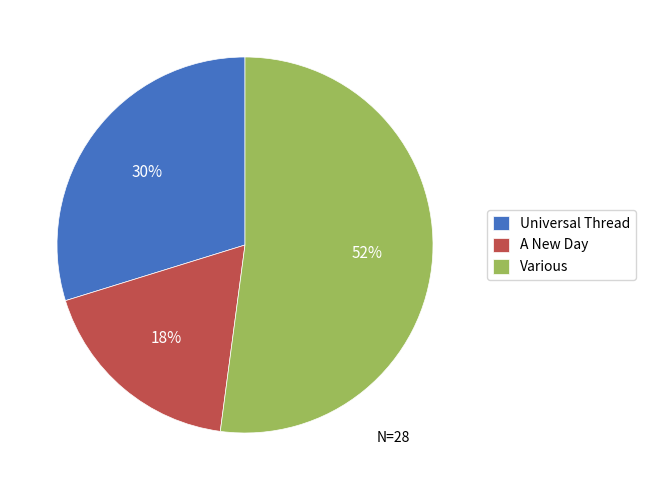

To the nearest percent, what is the difference between the largest and smallest slice percentages?

34%